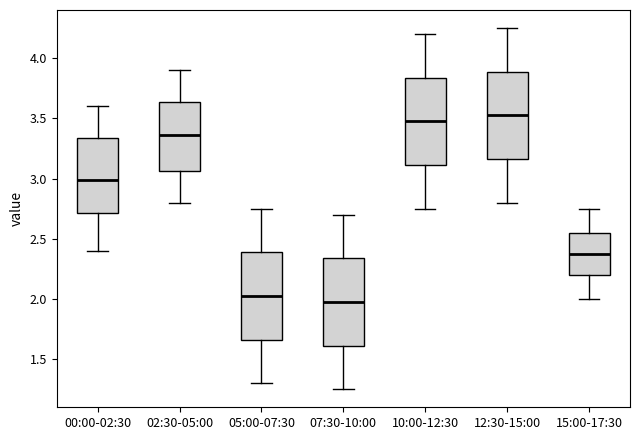

Reading left to right, transcribe this box plot: for each box, give where its median line is, the range the box spans, and where its two whiskers end, as read against the y-axis. The values are not printed on the chart, so give them approximately, as read against the axis.

00:00-02:30: median 3.00, box 2.70 to 3.35, whiskers 2.40 to 3.60
02:30-05:00: median 3.35, box 3.05 to 3.65, whiskers 2.80 to 3.90
05:00-07:30: median 2.05, box 1.65 to 2.40, whiskers 1.30 to 2.75
07:30-10:00: median 2.00, box 1.60 to 2.35, whiskers 1.25 to 2.70
10:00-12:30: median 3.50, box 3.10 to 3.85, whiskers 2.75 to 4.20
12:30-15:00: median 3.55, box 3.15 to 3.90, whiskers 2.80 to 4.25
15:00-17:30: median 2.40, box 2.20 to 2.55, whiskers 2.00 to 2.75